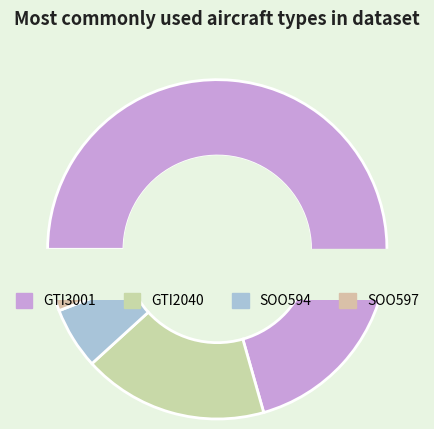

True or false: GTI2040 accounts for 23% of the total.

False